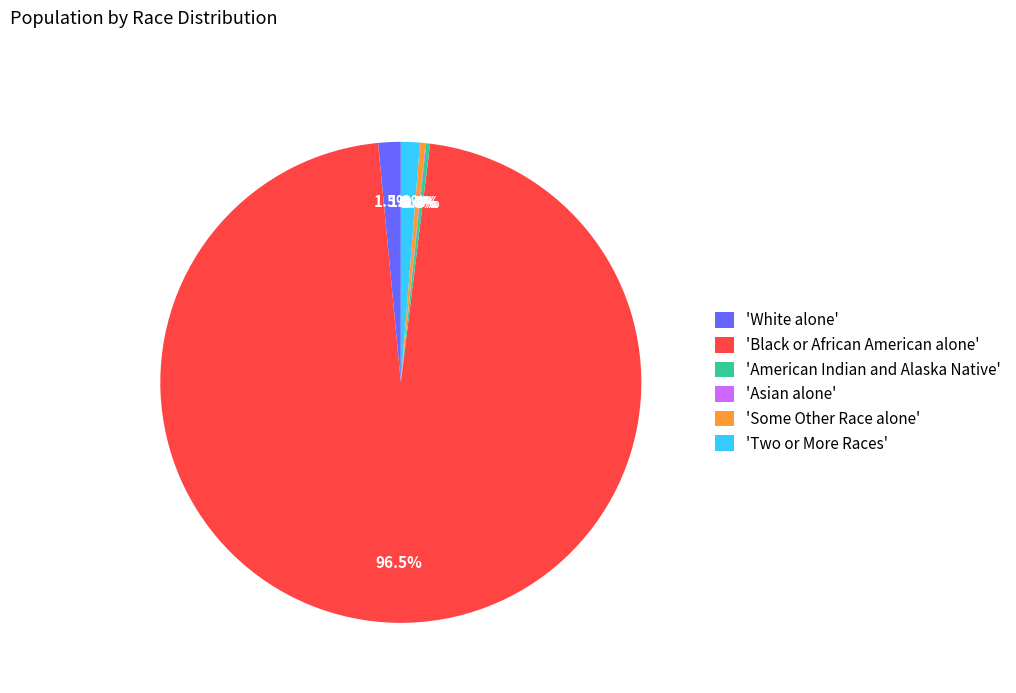

Which category has the biggest portion of the pie?

'Black or African American alone'